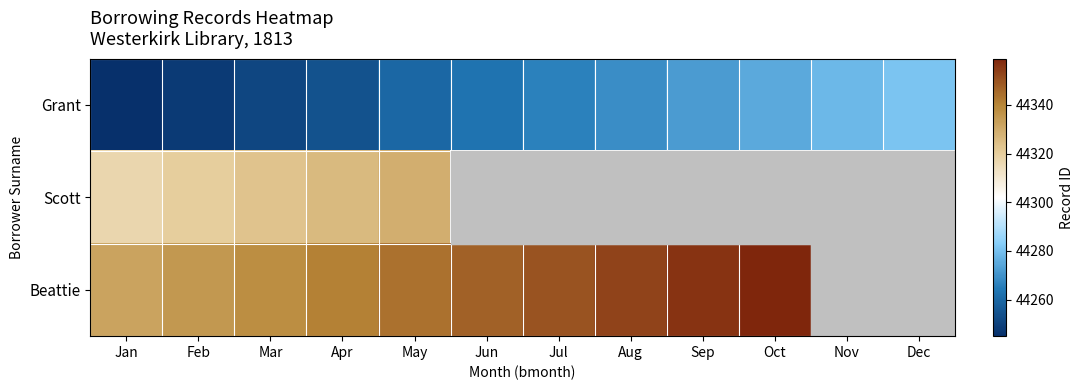

Between Jan and Mar, which series saw the biggest shift?

Grant